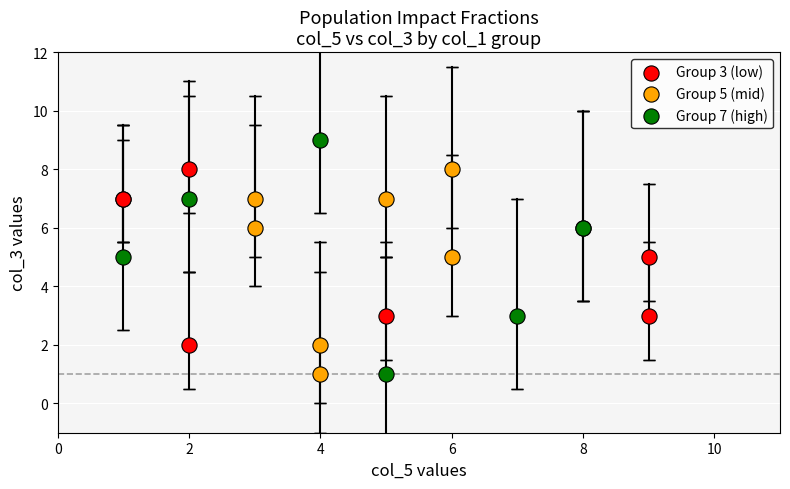

What are all the series names shown in the legend?

Group 3 (low), Group 5 (mid), Group 7 (high)